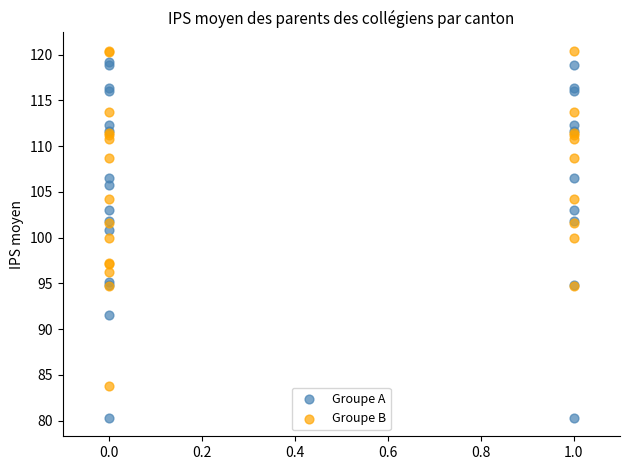

Which series has the largest Y range (max minus min)?

Groupe A